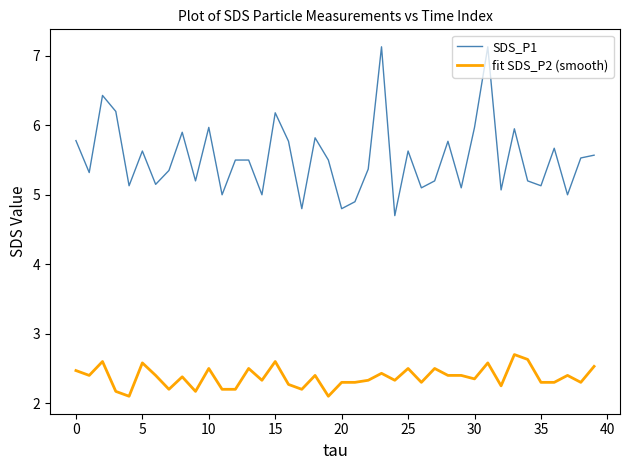

True or false: SDS_P1 has more than 0 points higher than both neighbors.

True